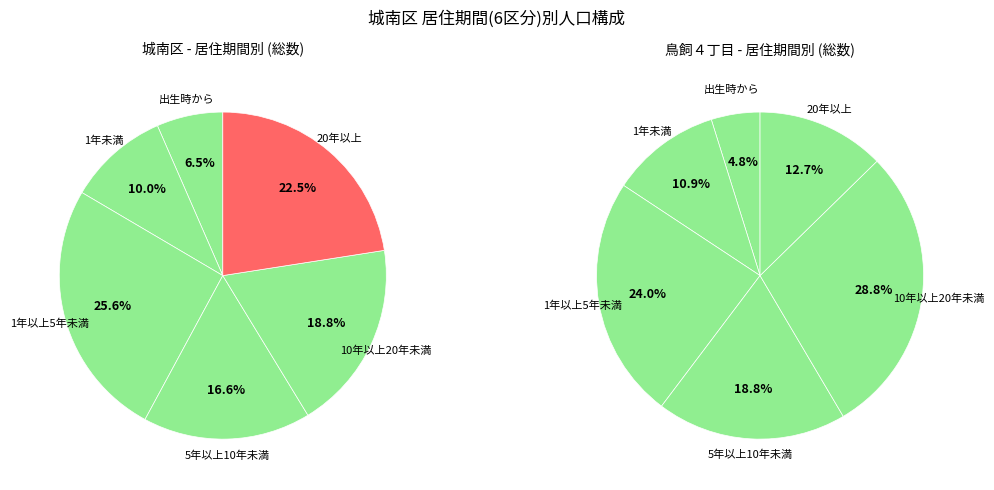

True or false: 鳥飼４丁目 accounts for 11% of the total.

False